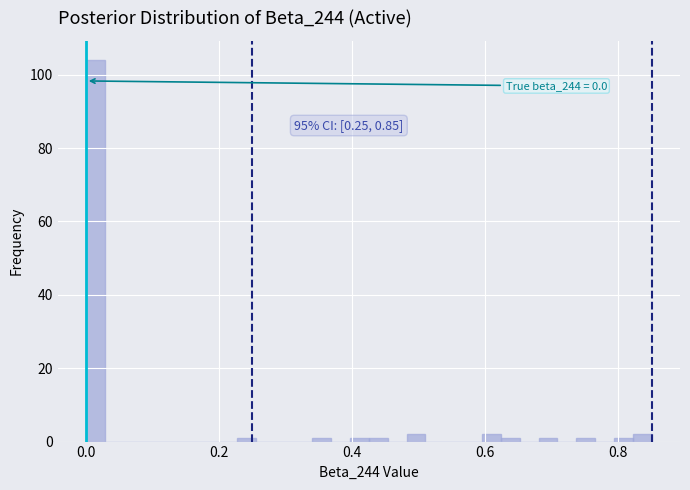

Around what value on the x-axis is the tallest bar? Give the approximate position of its centre, as read against the axis.

0.02